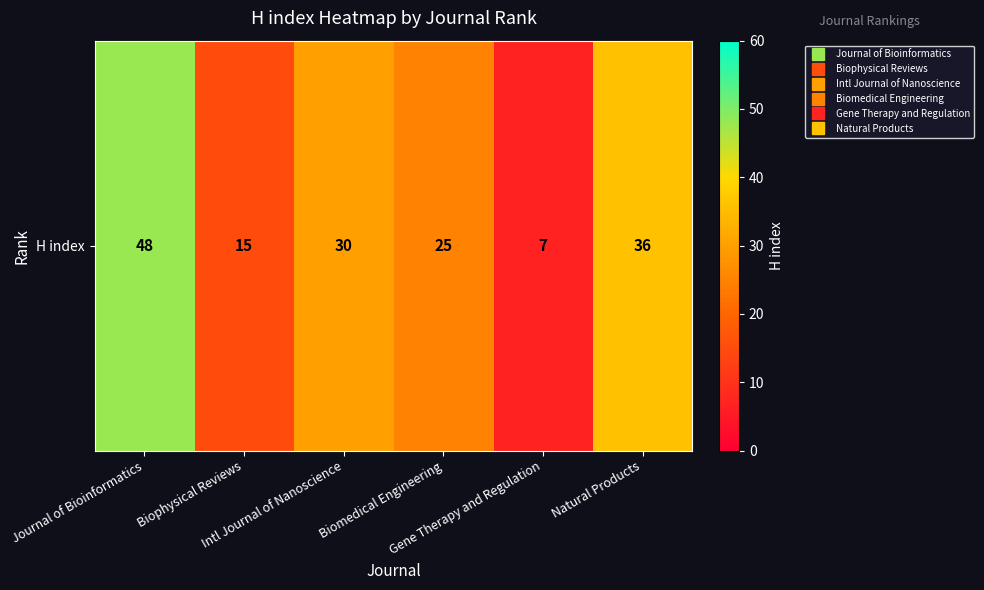

Which category has the highest value across all series?

Journal of Bioinformatics